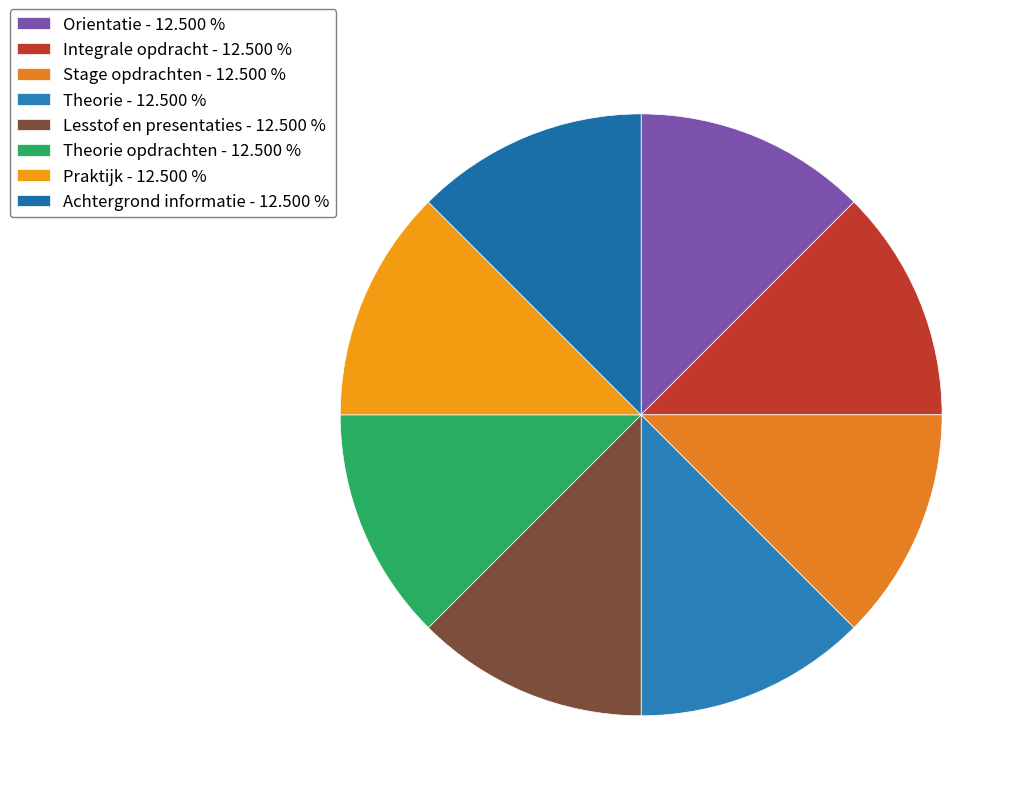

How many segments does this pie chart have?

8